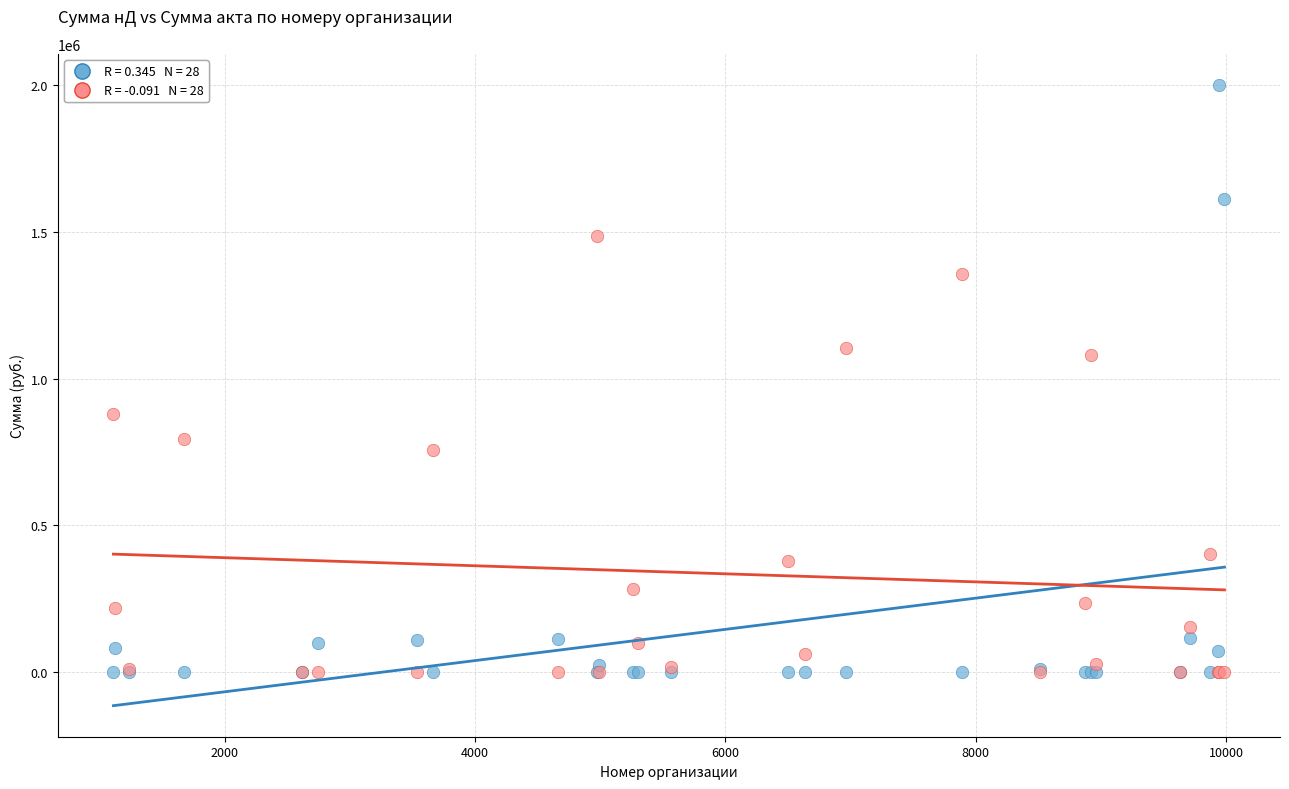

Across all series, what Y value is closest to 1000000?

1080753.0